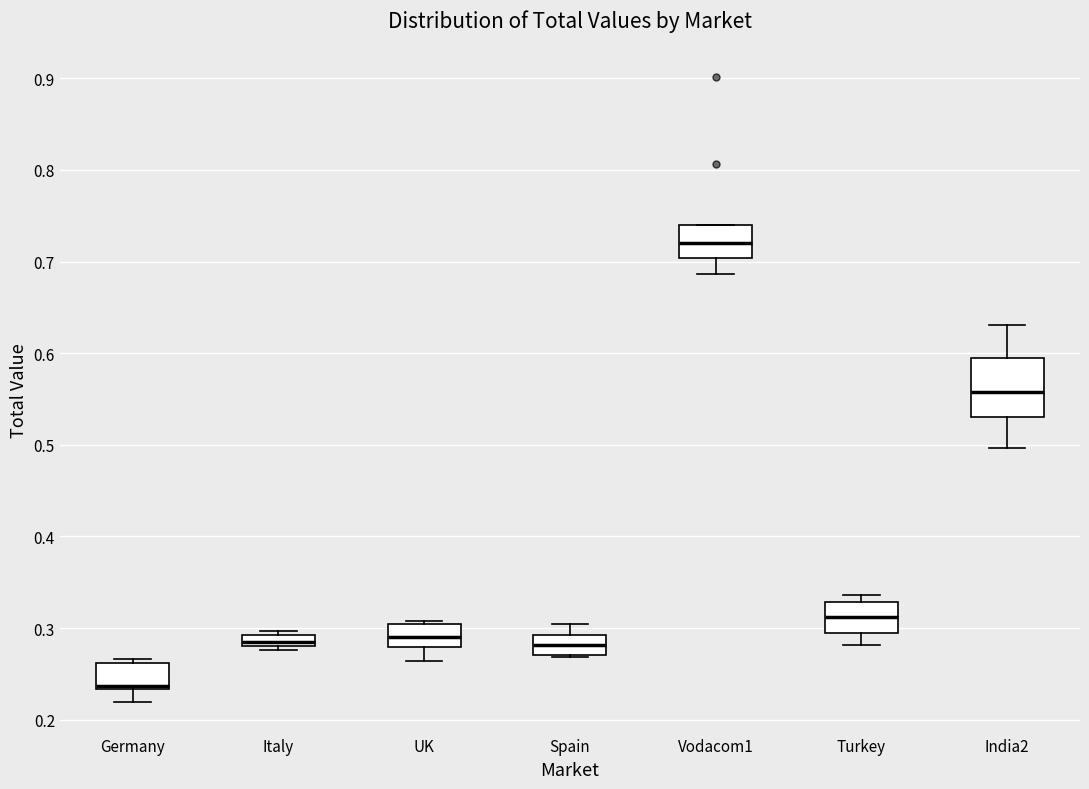

Comparing the boxes themselves (not the whiskers), which one is the tallest?

India2